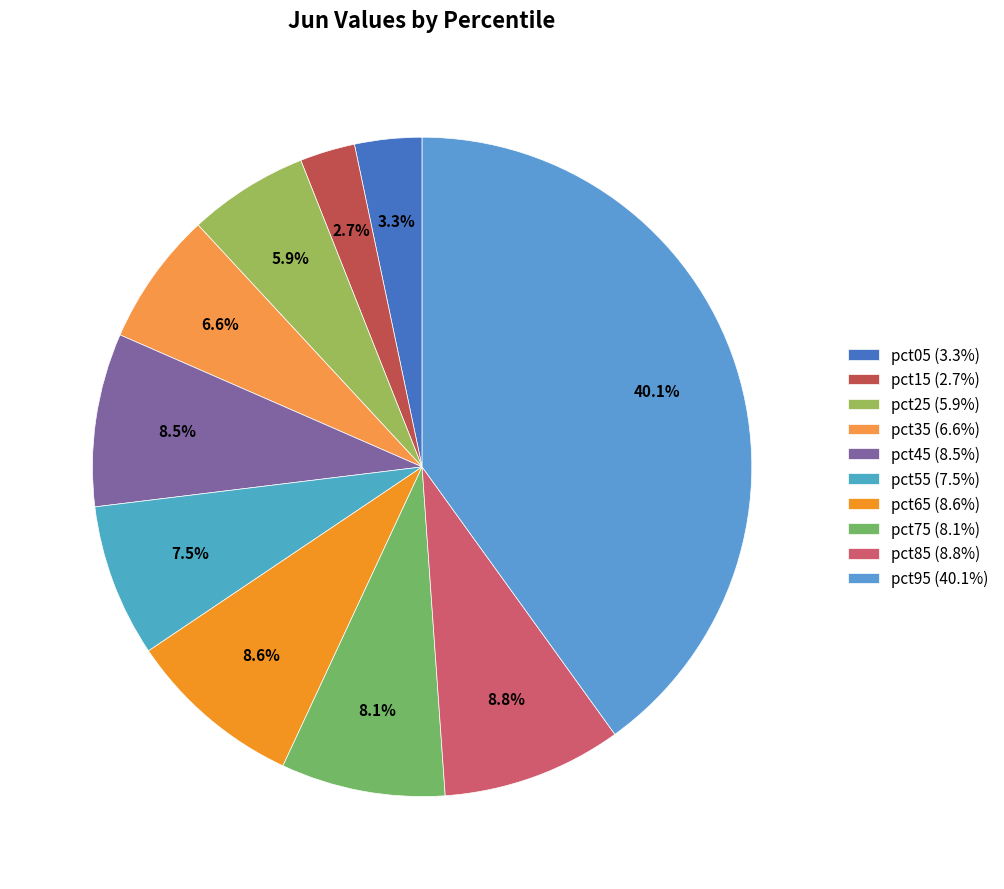

How many slices are in this pie chart?

10